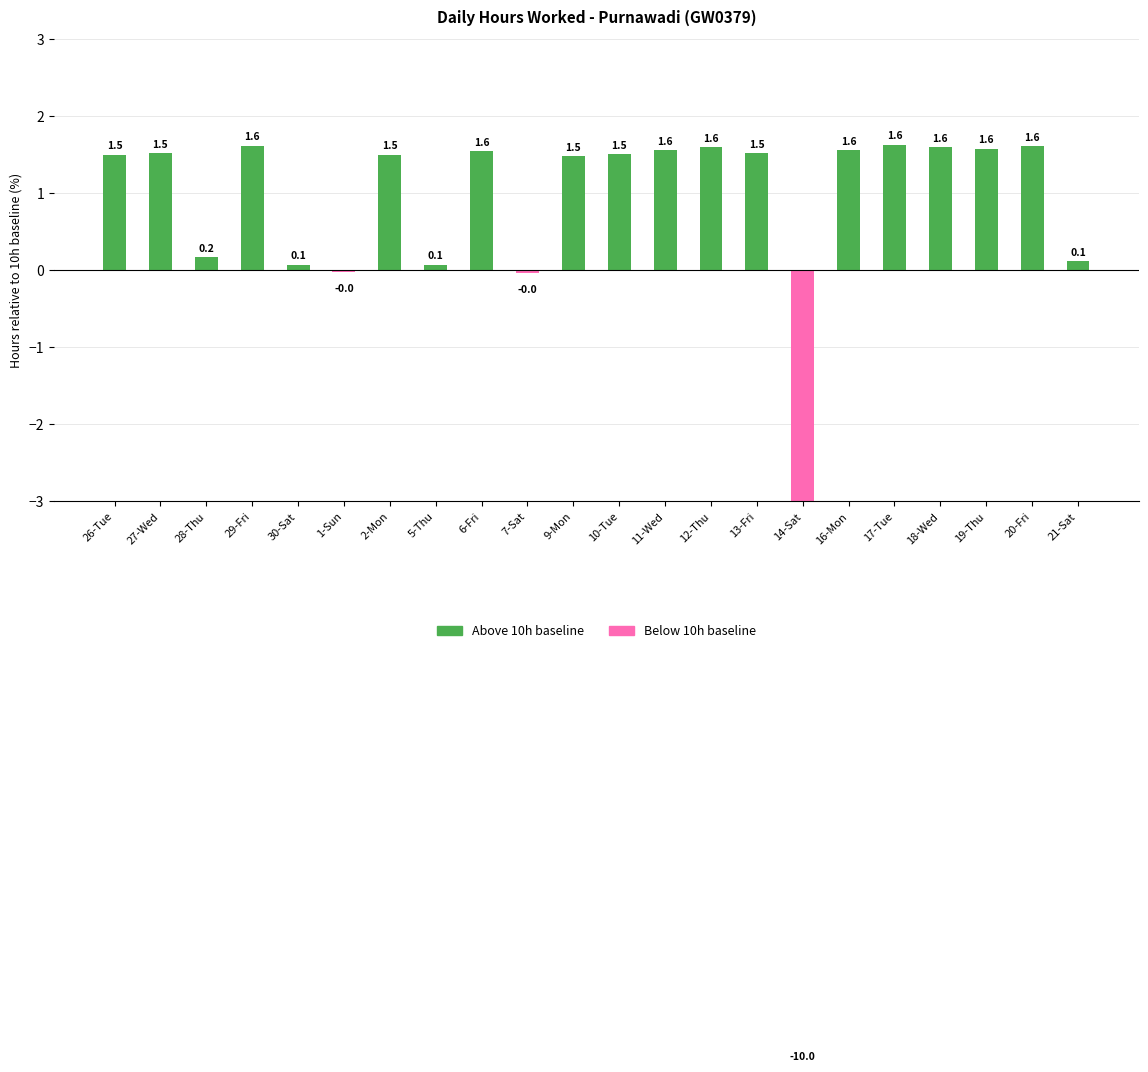

How many values are below 1?

7